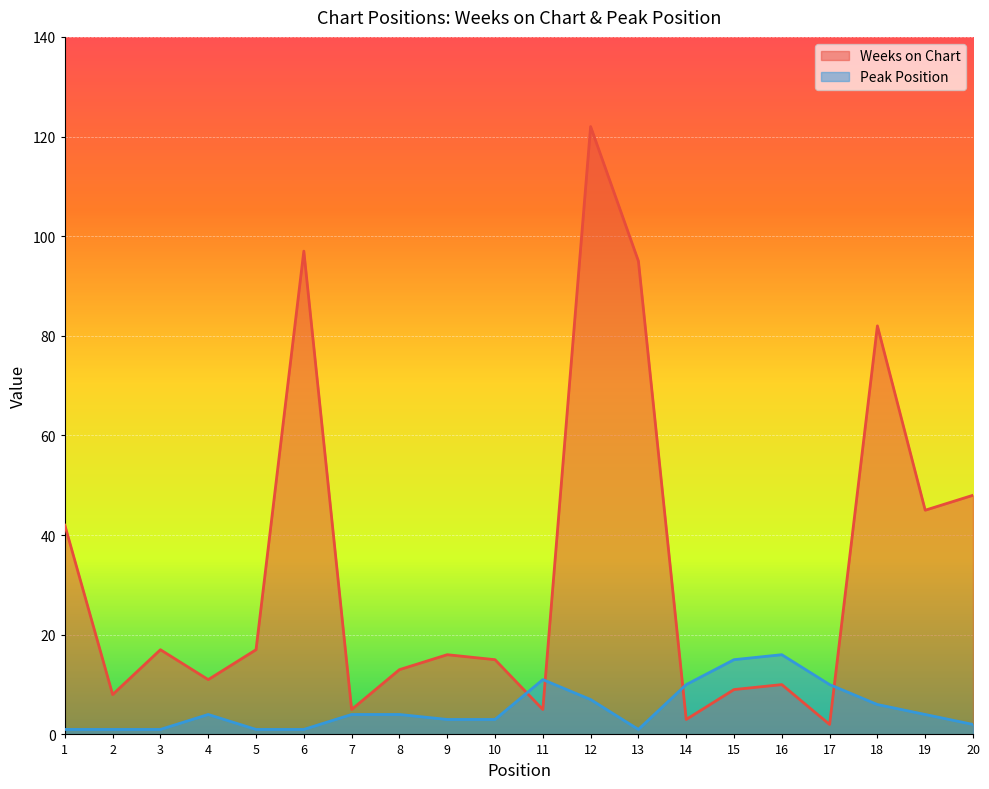

Which category has the lowest value across all series?

1